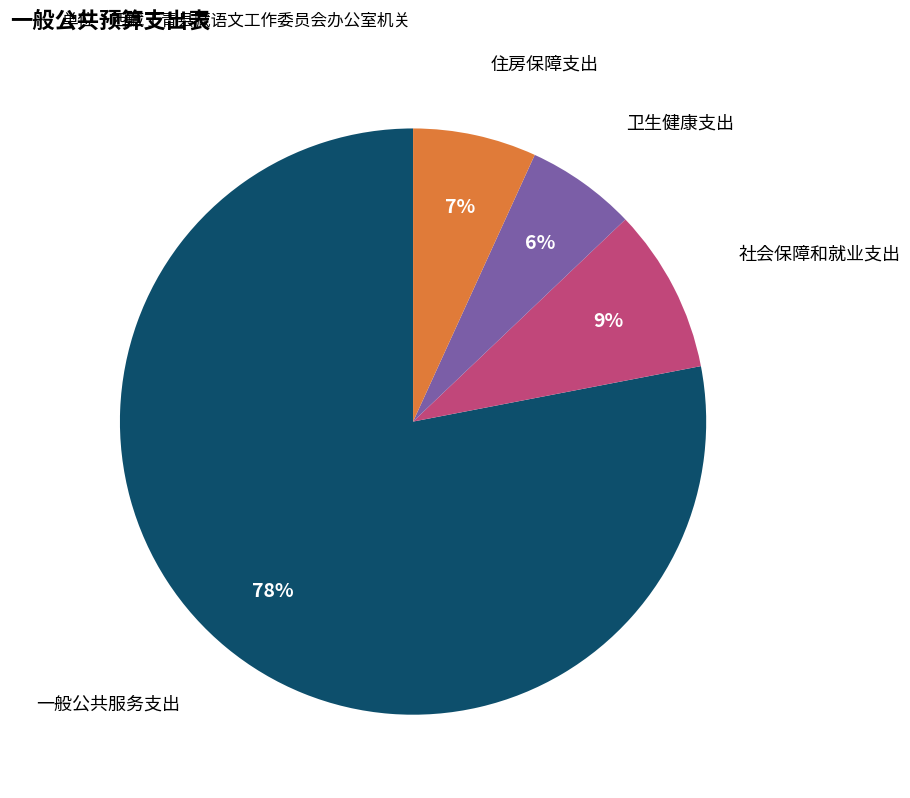

True or false: 社会保障和就业支出 accounts for 9% of the total.

True